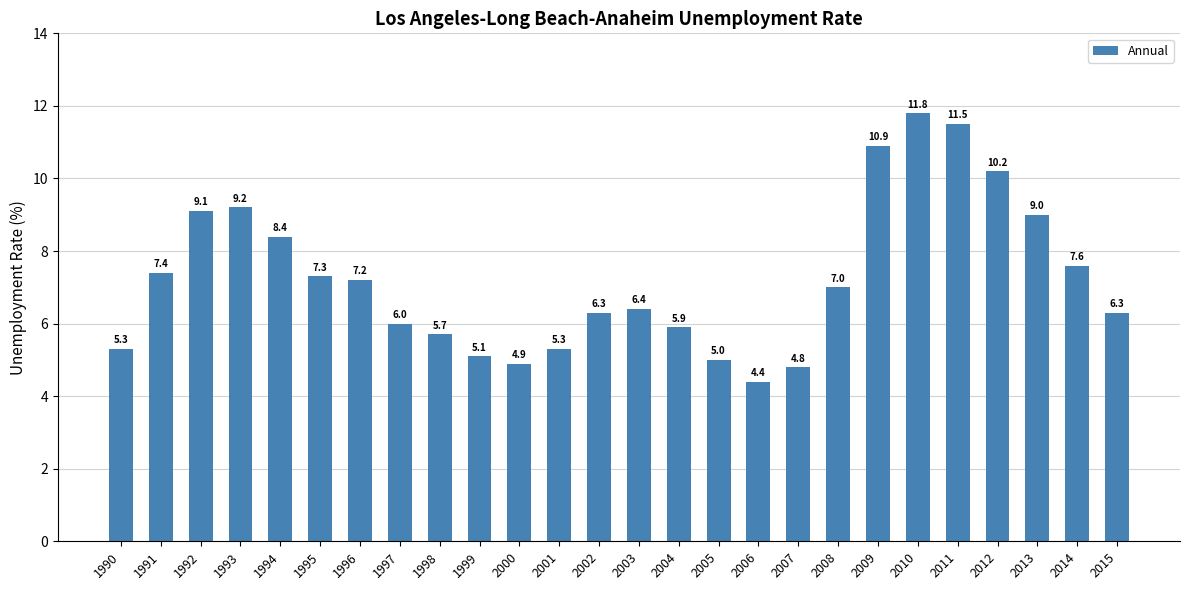

Which label corresponds to the smallest value in the chart?

2006